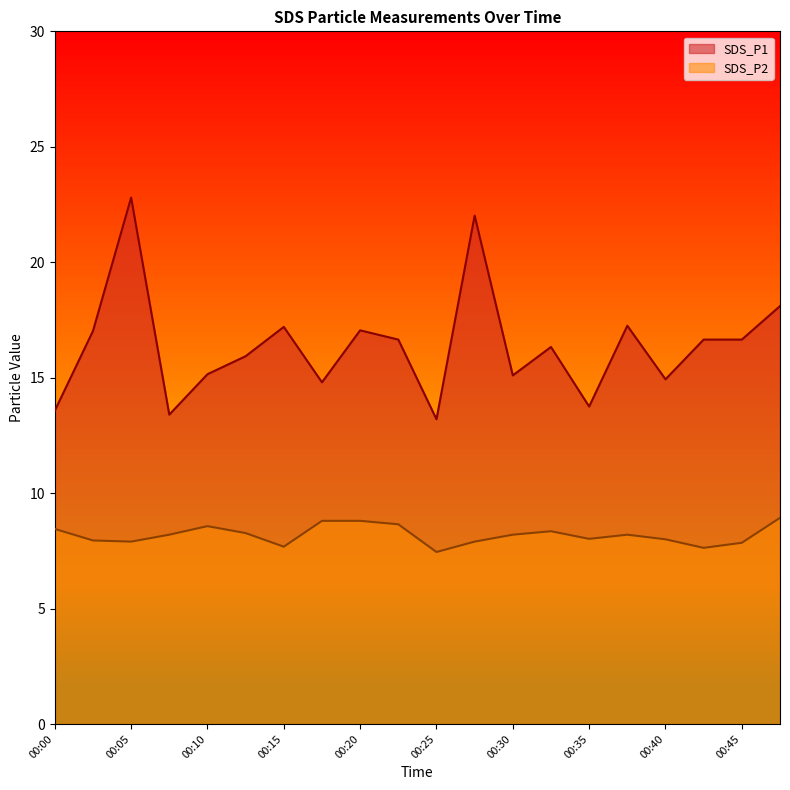

True or false: SDS_P2 has a value of 13.2 at 00:40.

False